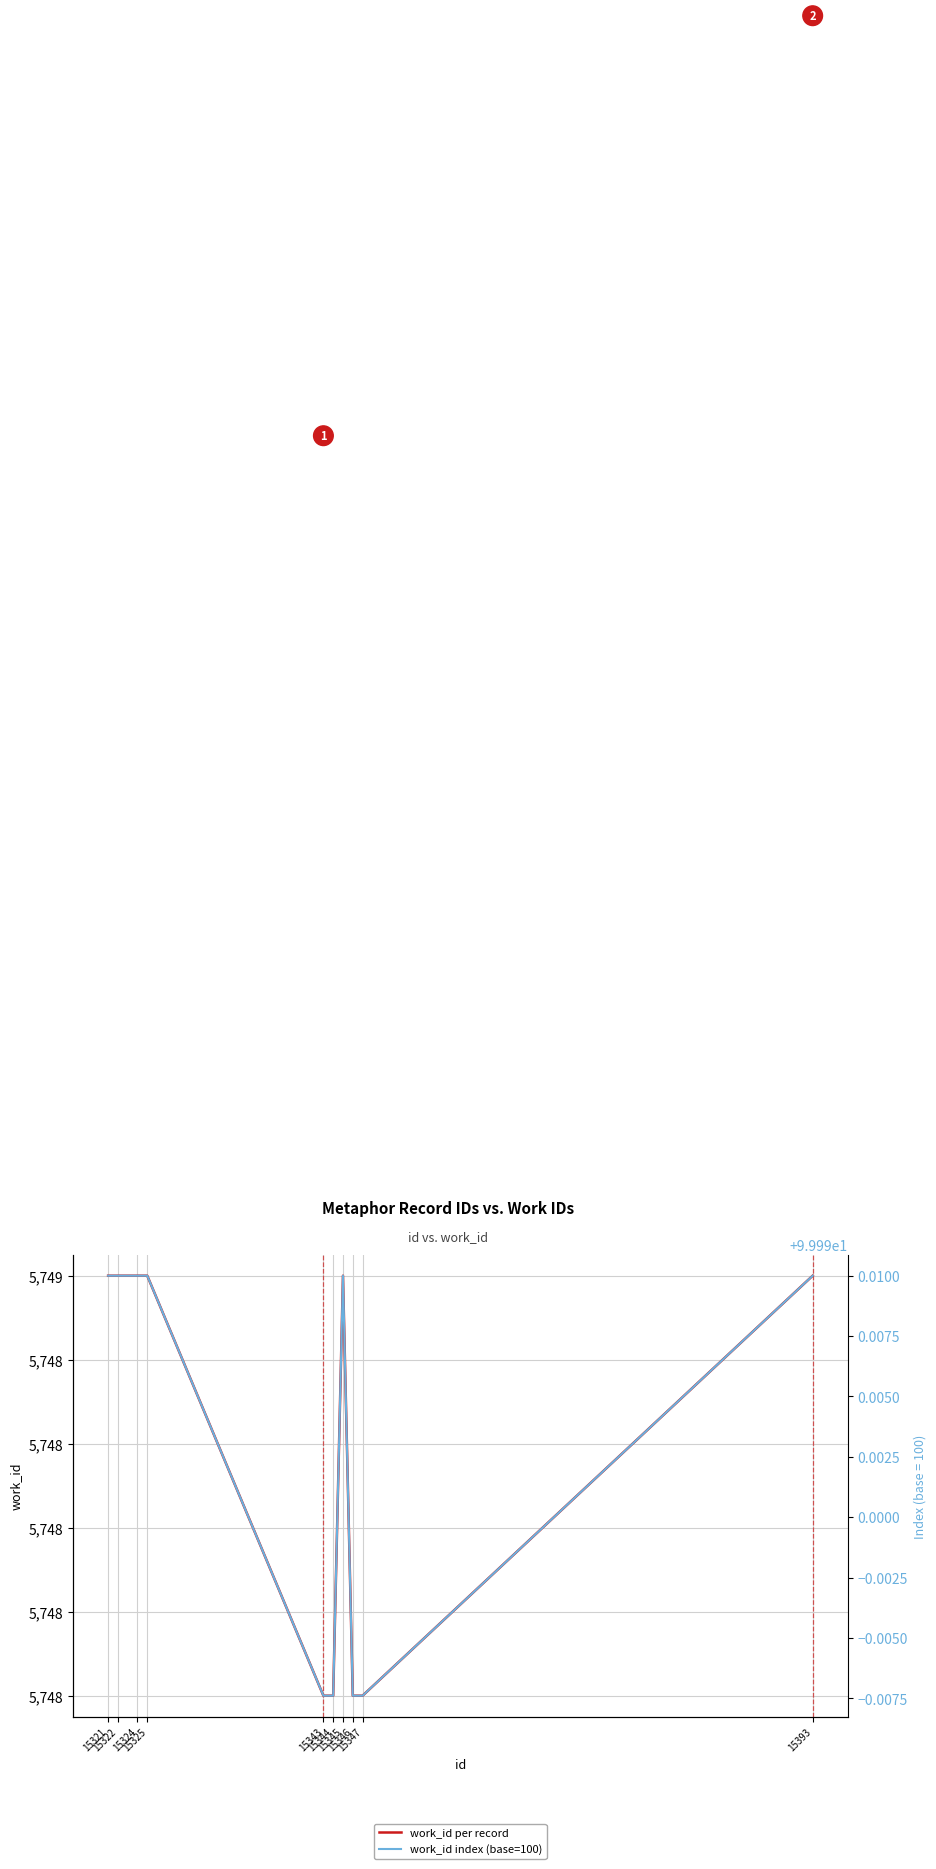

What is the value of the work_id index (base=100) point at the 9th from the left?

100.0